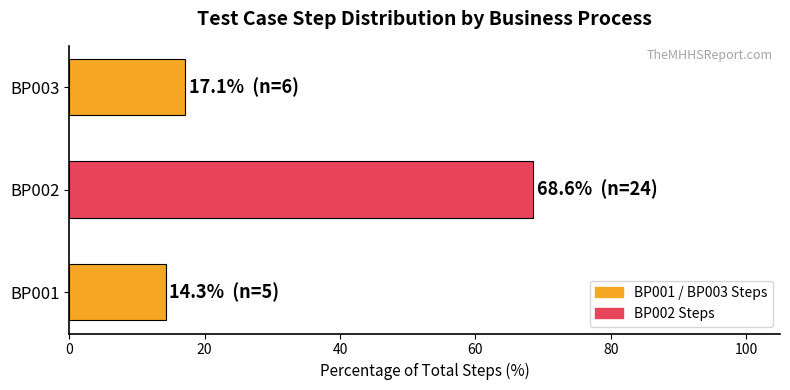

What is the approximate value at BP003?

17.1